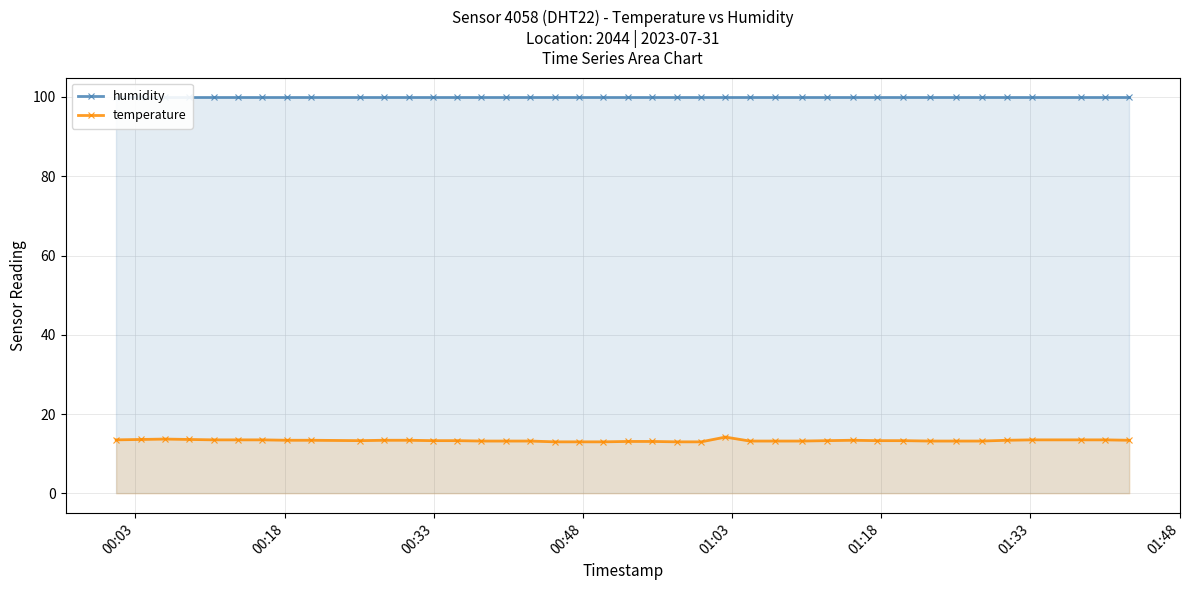

True or false: temperature and humidity cross at least once.

False